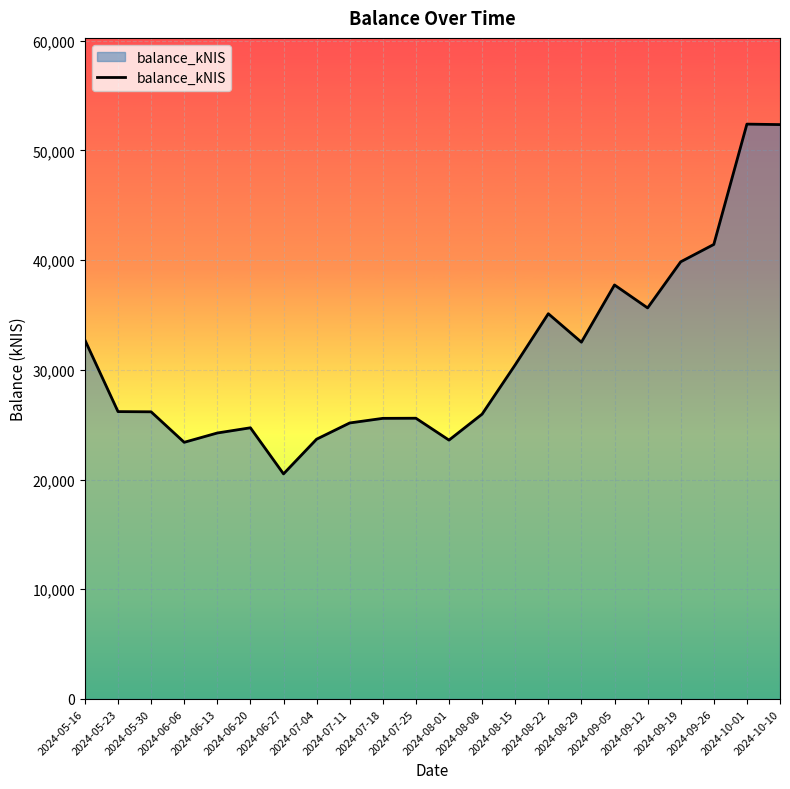

What is the difference between the maximum and minimum values?

31872.2